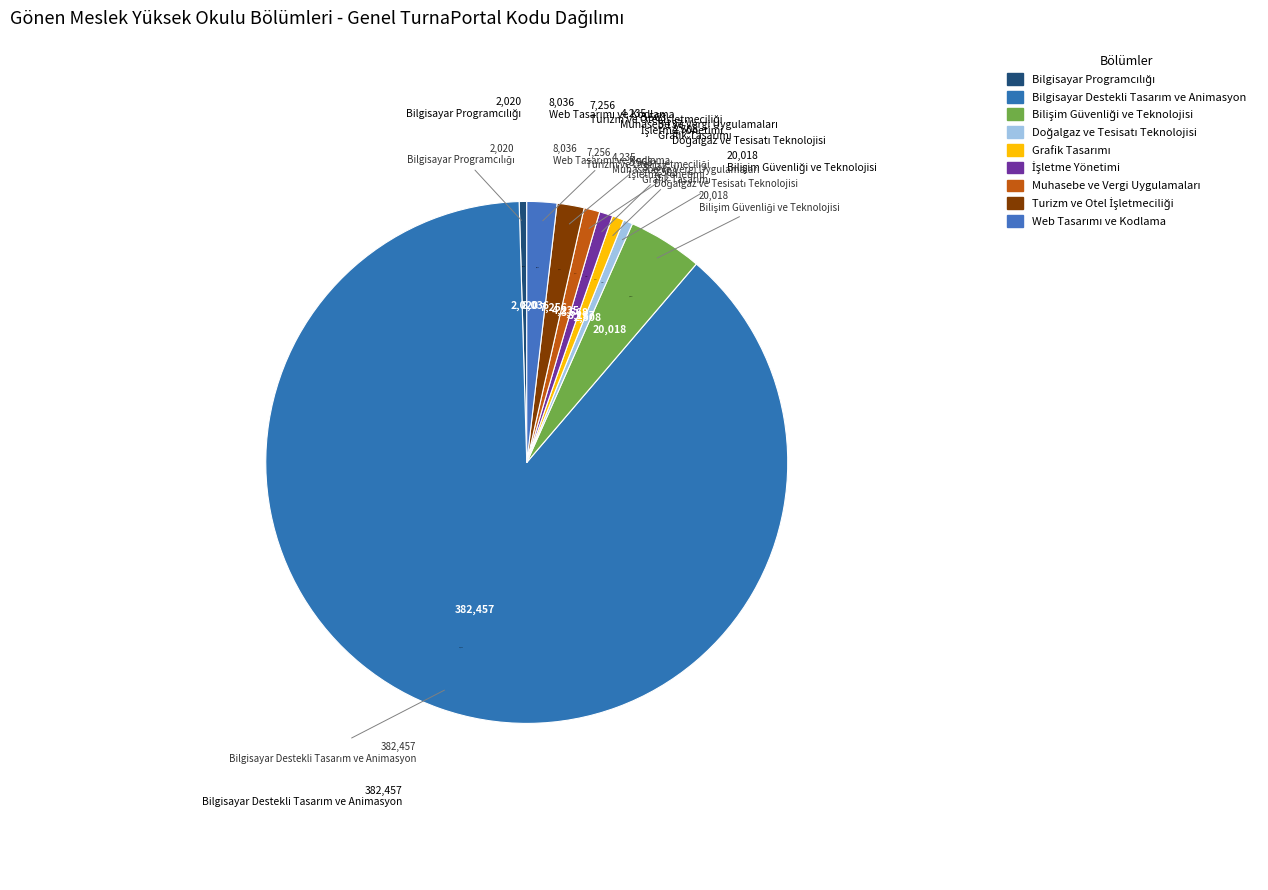

How much of the chart is everything except Bilişim Güvenliği ve Teknolojisi?

95.4%